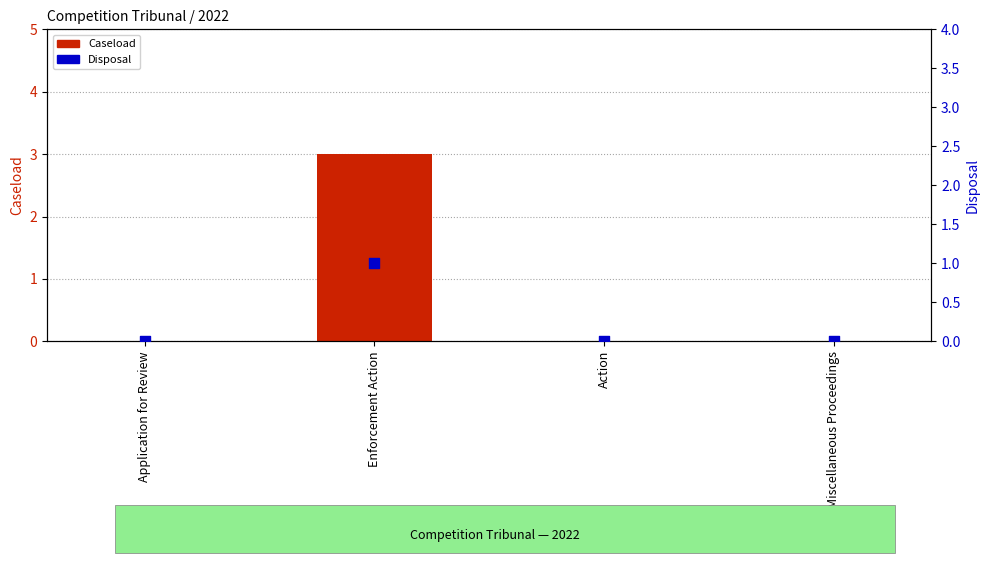

Which series reaches the minimum Y coordinate?

Caseload